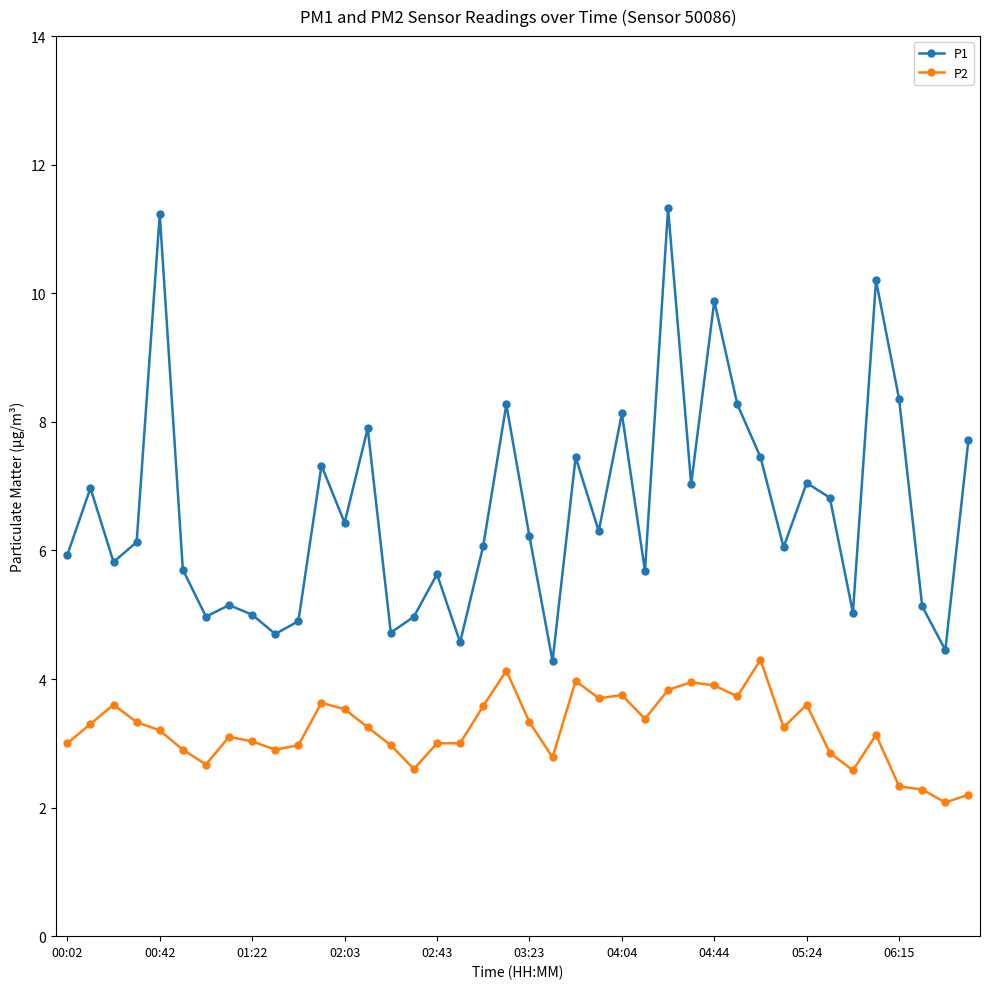

At how many categories does at least one series exceed 9?

4